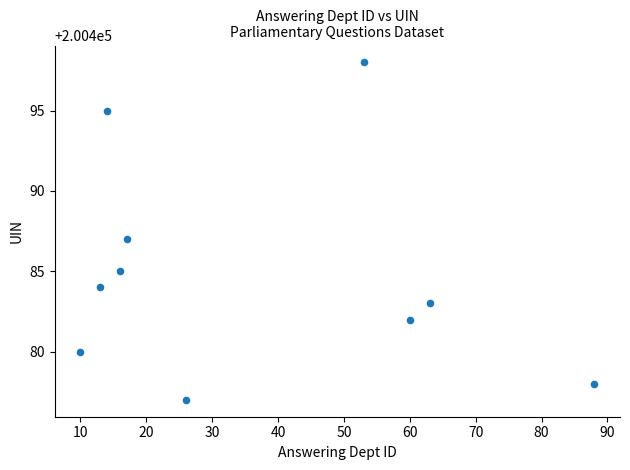

What is the range of Y values (max minus min)?

21